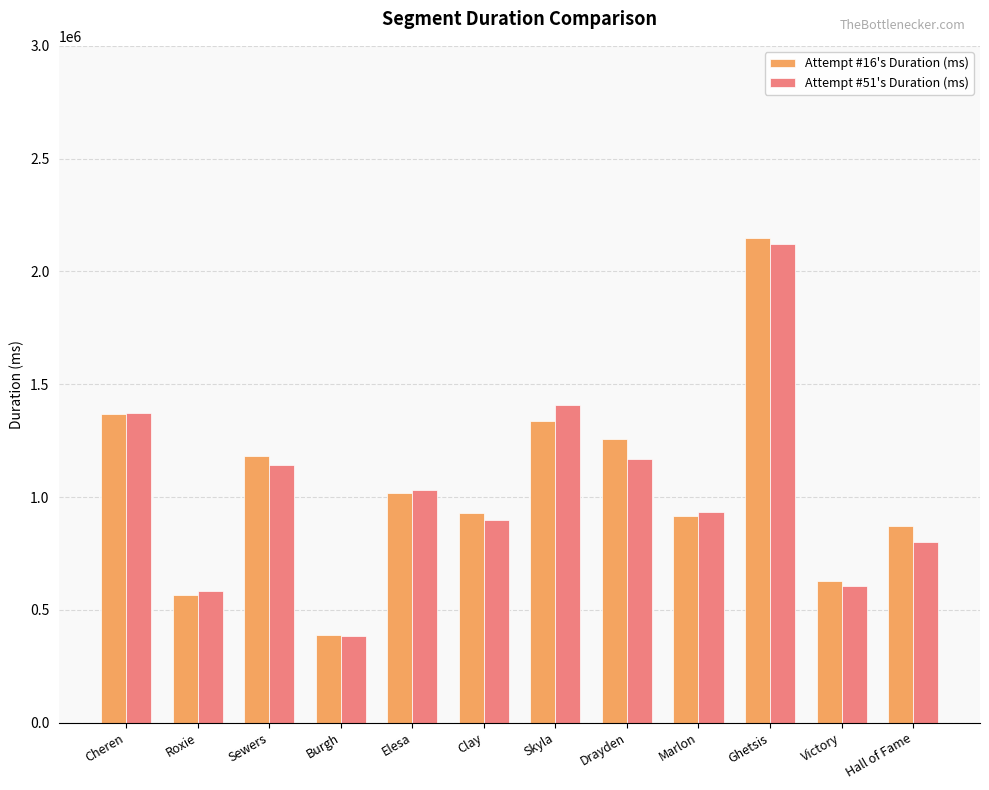

What is the lowest value of the Attempt #16's Duration (ms) series?

389075